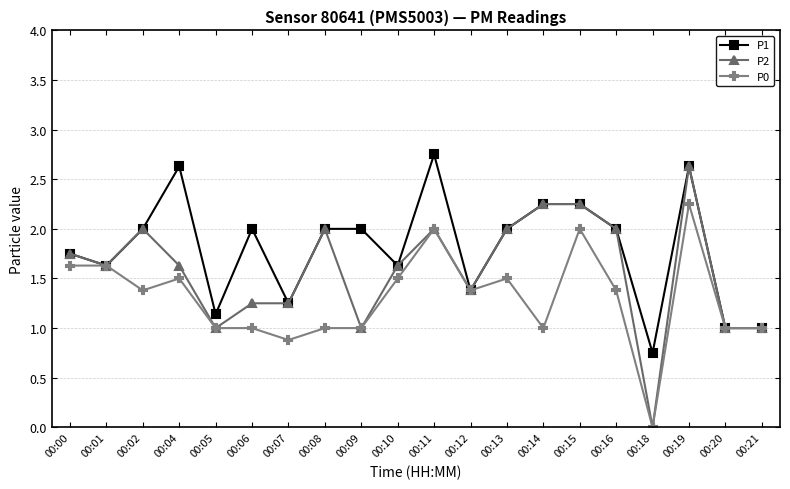

List the series in order of their peak value, lowest first.

P0, P2, P1